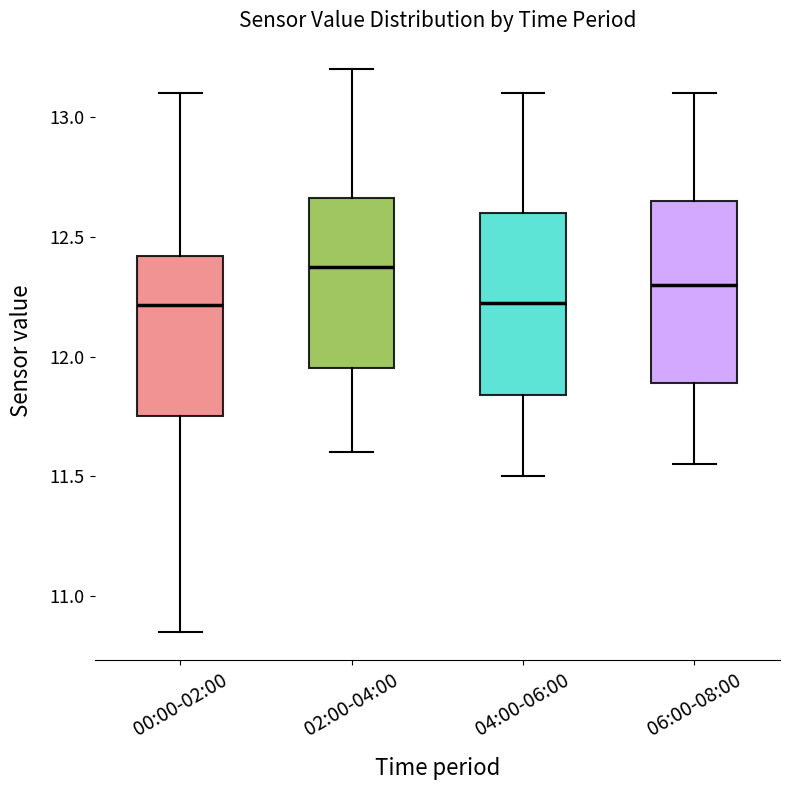

Where does the lower whisker of the box for 00:00-02:00 end on the y-axis? The values are not printed on the chart, so give them approximately, as read against the axis.

10.85